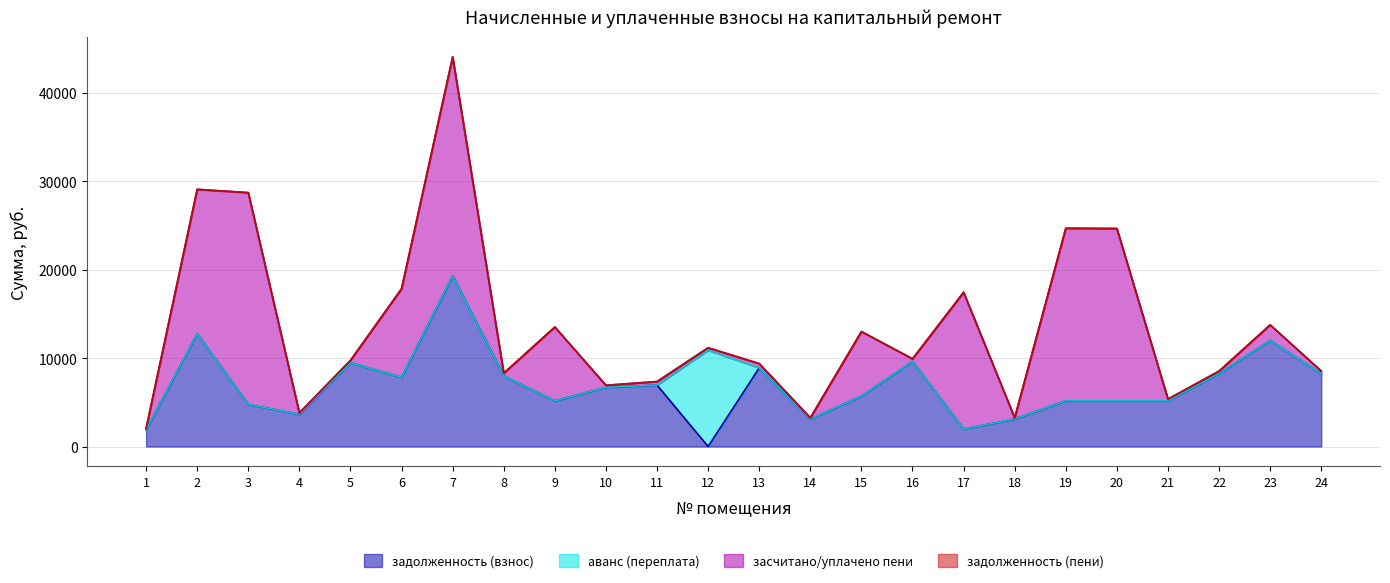

What are all the series names shown in the legend?

задолженность (взнос), аванс (переплата), засчитано/уплачено пени, задолженность (пени)